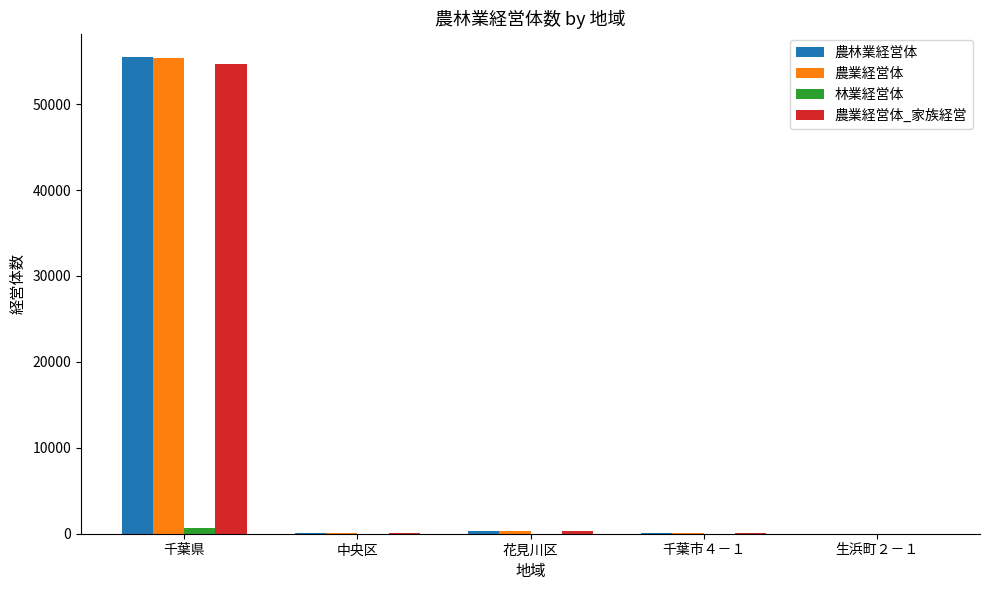

The 林業経営体 series shows 1 at 生浜町２－１. True or false?

True